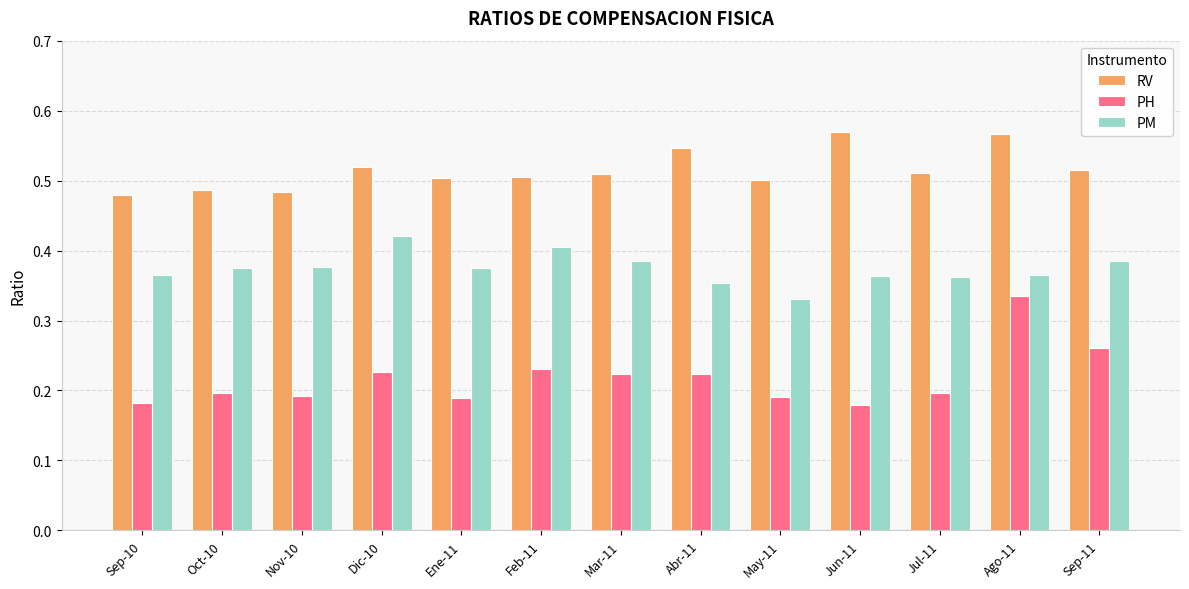

Which category has the highest value in the PM series?

Dic-10